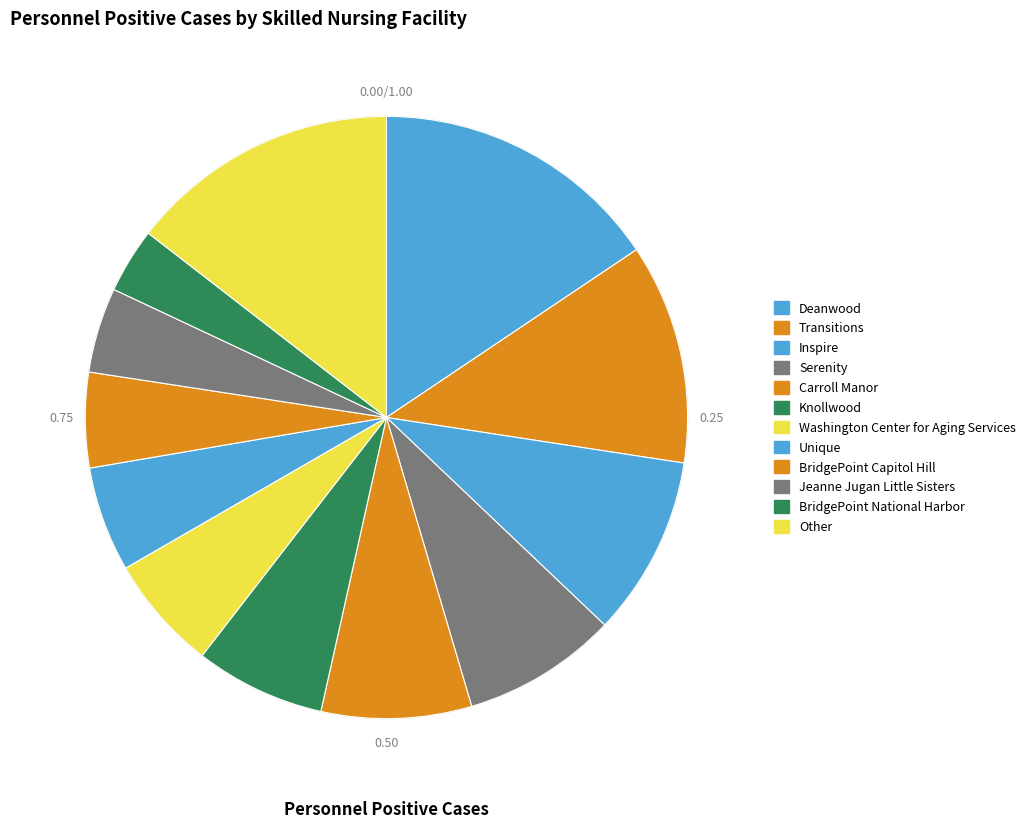

How many slices are in this pie chart?

12